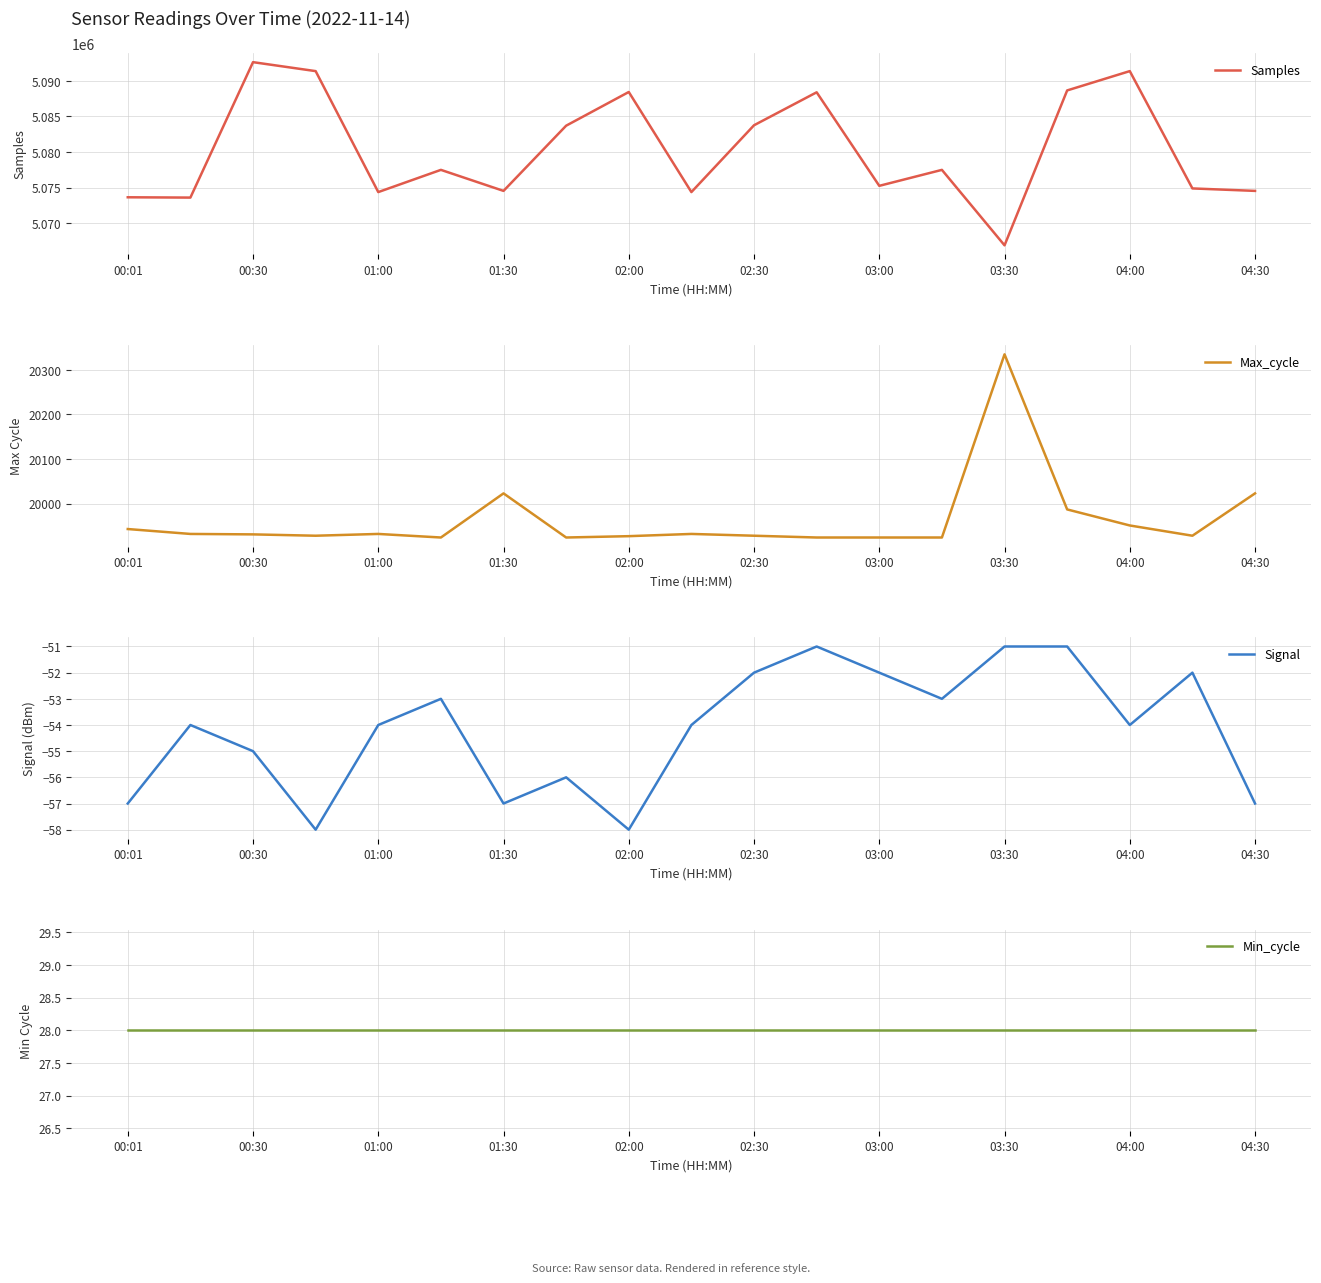

What is the lowest value of the Samples series?

5066880